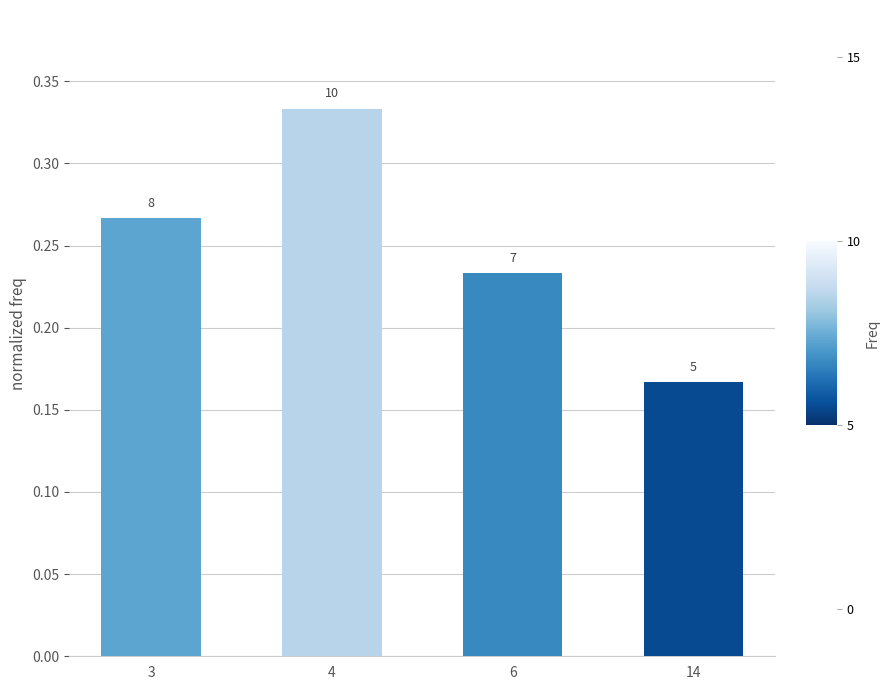

Reading right to left, list all the values displayed in this chart.

14=0.2	6=0.2	4=0.3	3=0.3